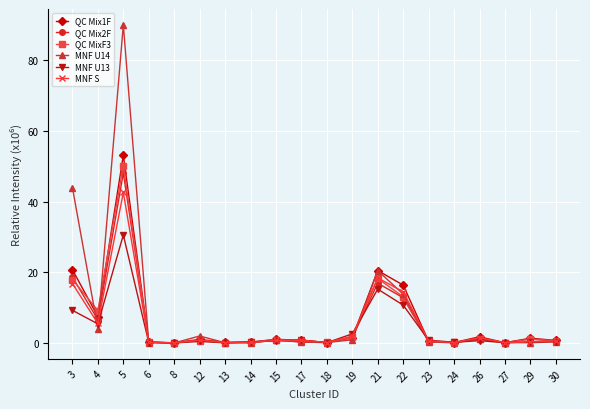

At which category does the chart reach its peak across all series?

5